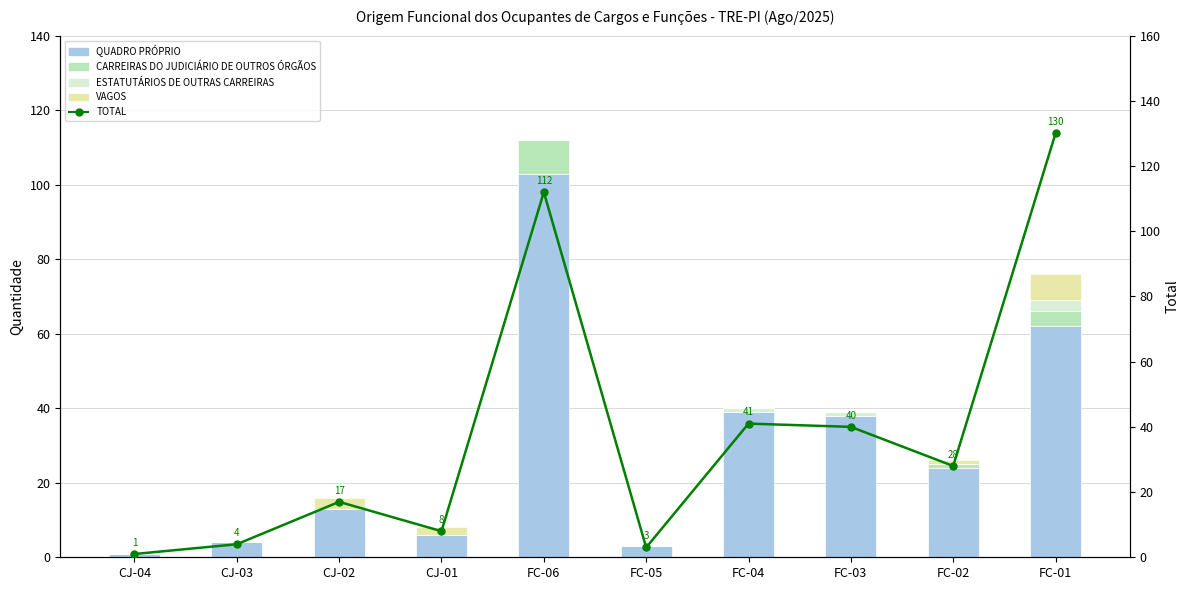

At which label does QUADRO PRÓPRIO reach its minimum?

CJ-04